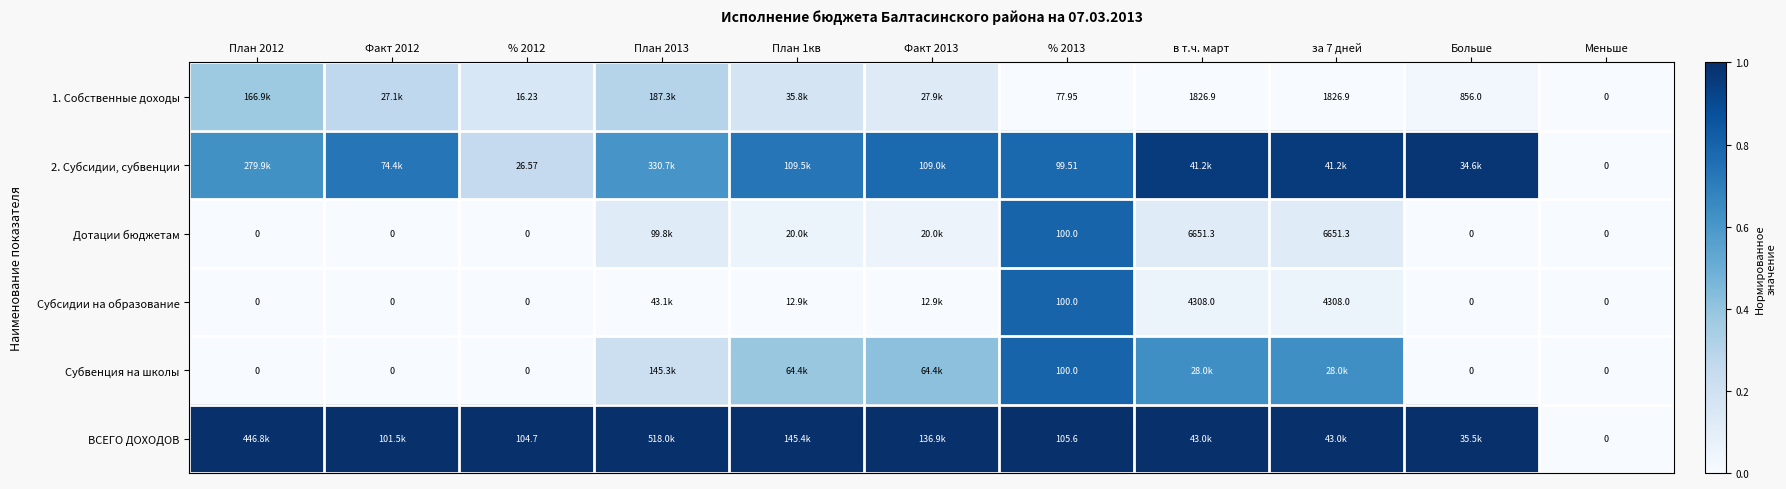

What value does the 2. Субсидии, субвенции series have at Факт 2013?

0.8